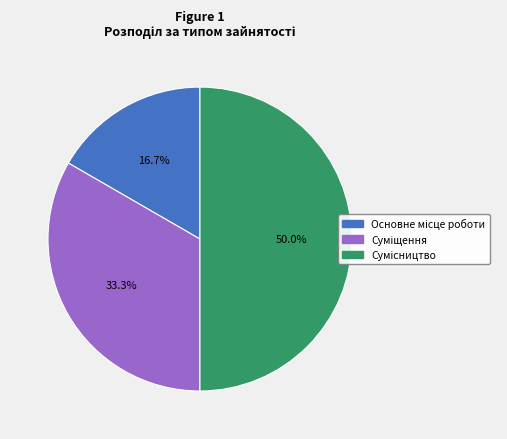

What percentage is the Суміщення slice, to the nearest percent?

33%